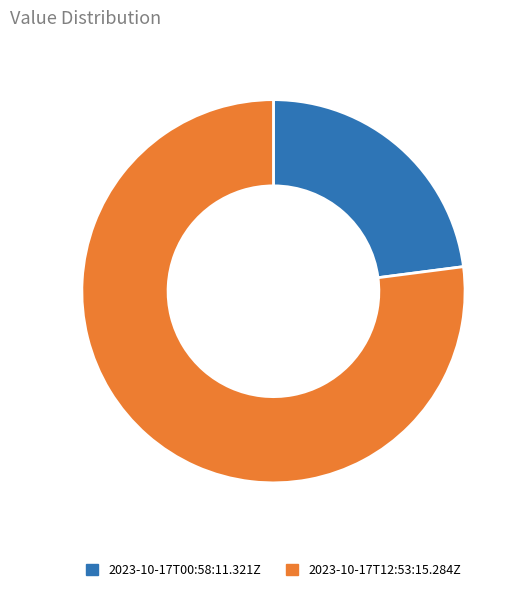

Approximately how many times larger is the value at 2023-10-17T12:53:15.284Z compared to 2023-10-17T00:58:11.321Z?

3.4